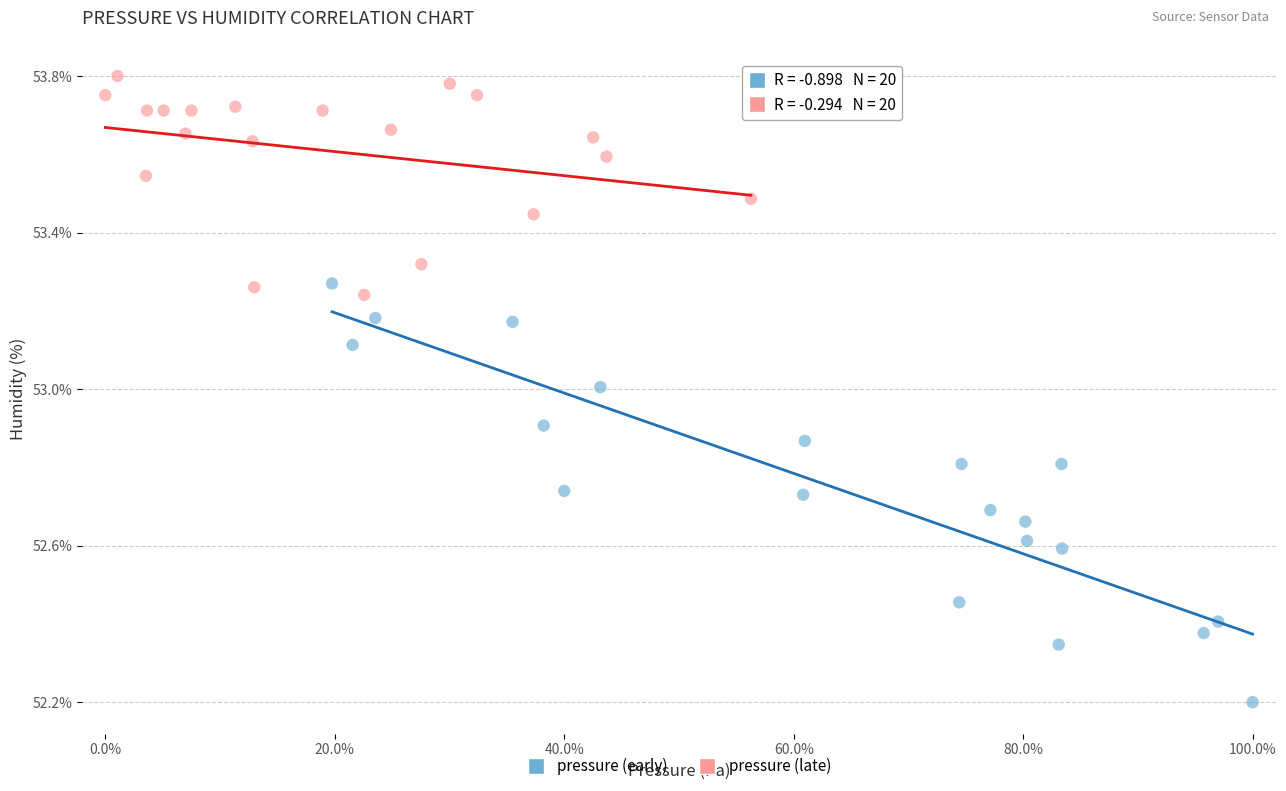

Which series reaches the maximum Y coordinate?

pressure (late)